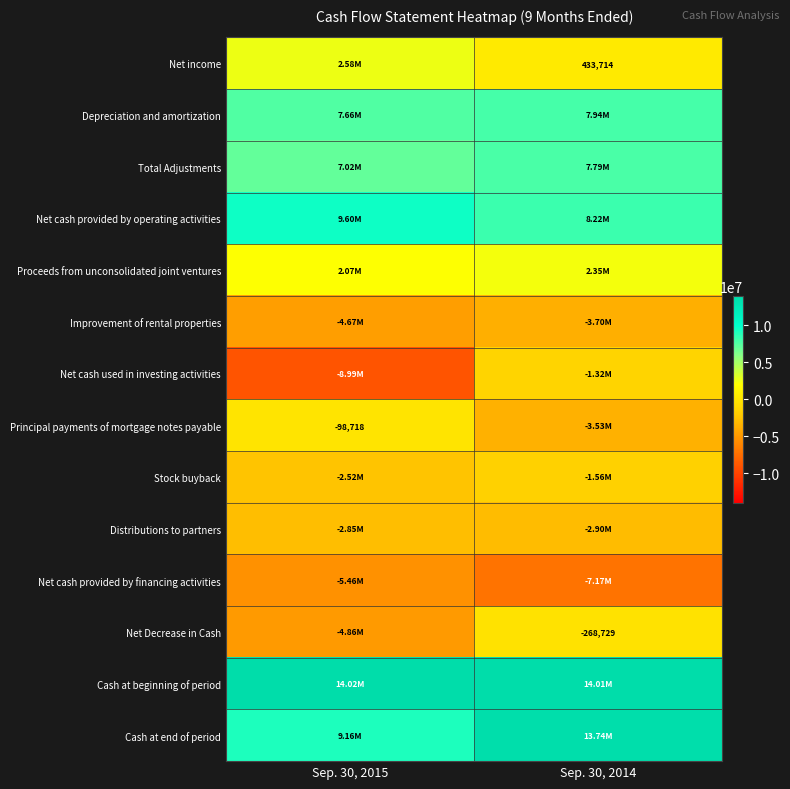

At which label does Proceeds from unconsolidated joint ventures reach its peak?

Sep. 30, 2014